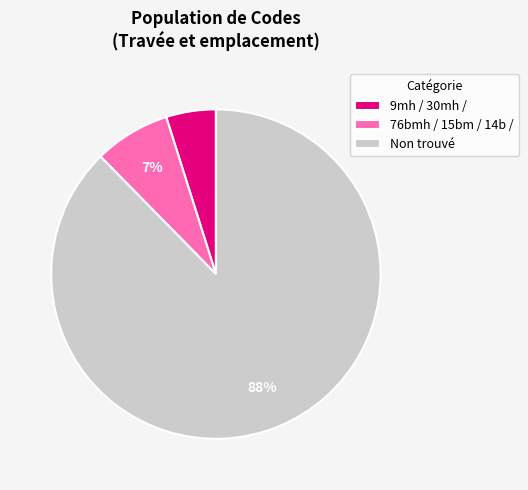

How many slices are in this pie chart?

3